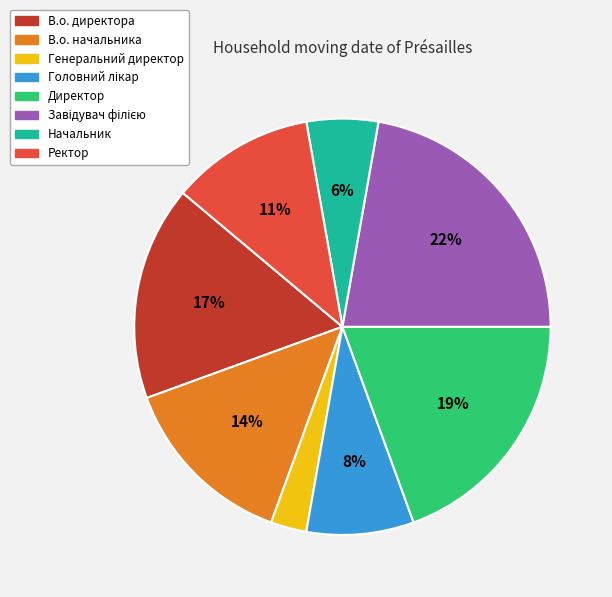

Is there any slice that represents more than half of the pie?

No